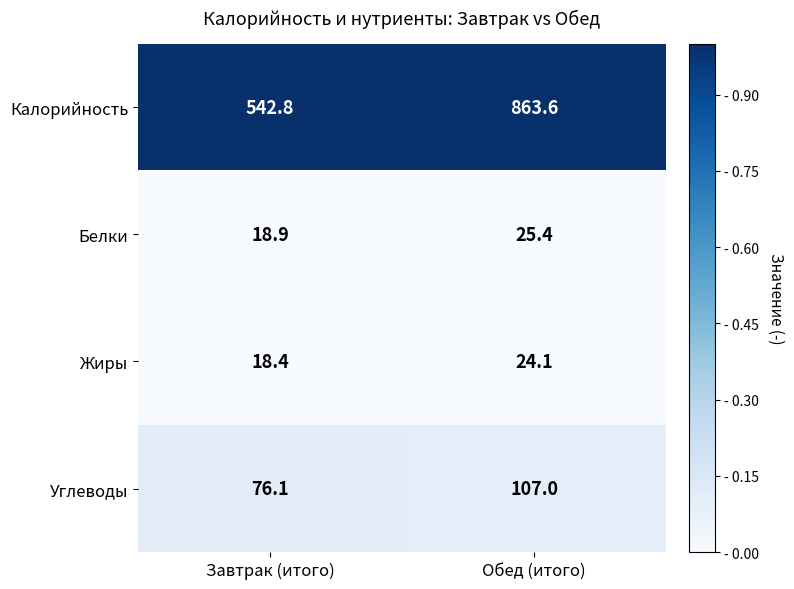

What is the total value across all series at Обед (итого)?

1020.1